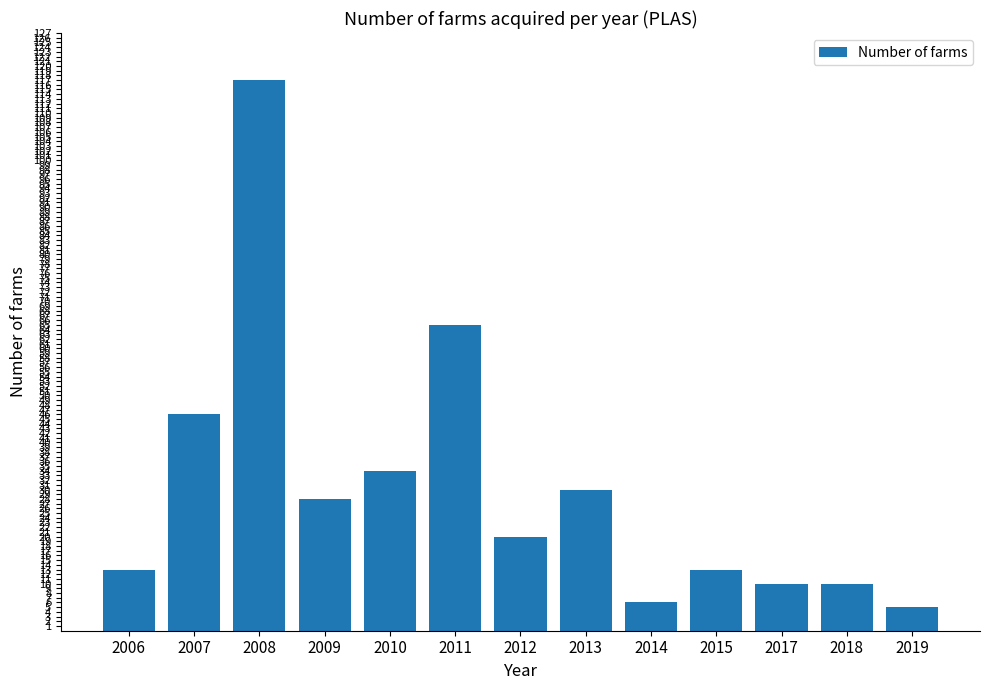

What is the greatest value displayed?

117